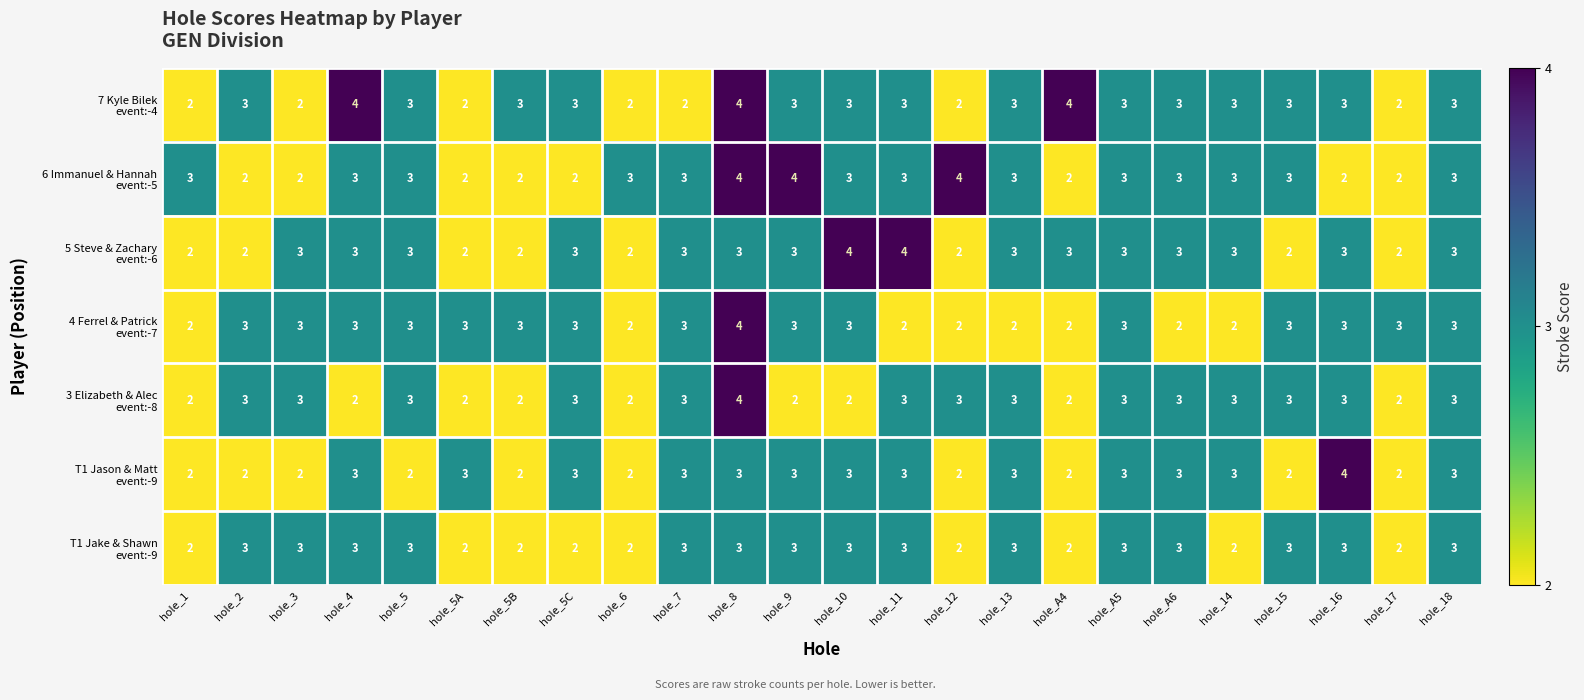

What is the minimum value shown in the chart?

2